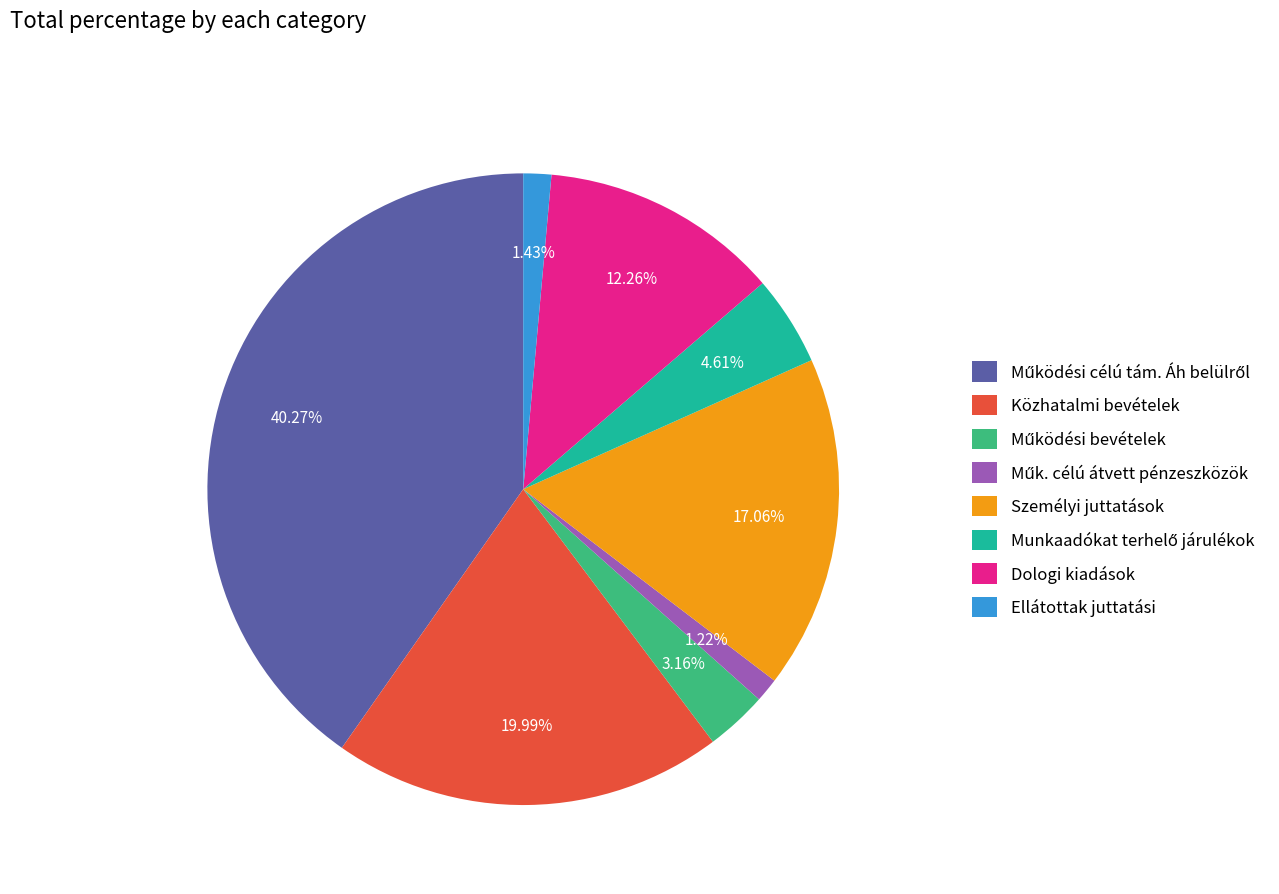

Between Dologi kiadások and Ellátottak juttatási, which is larger?

Dologi kiadások